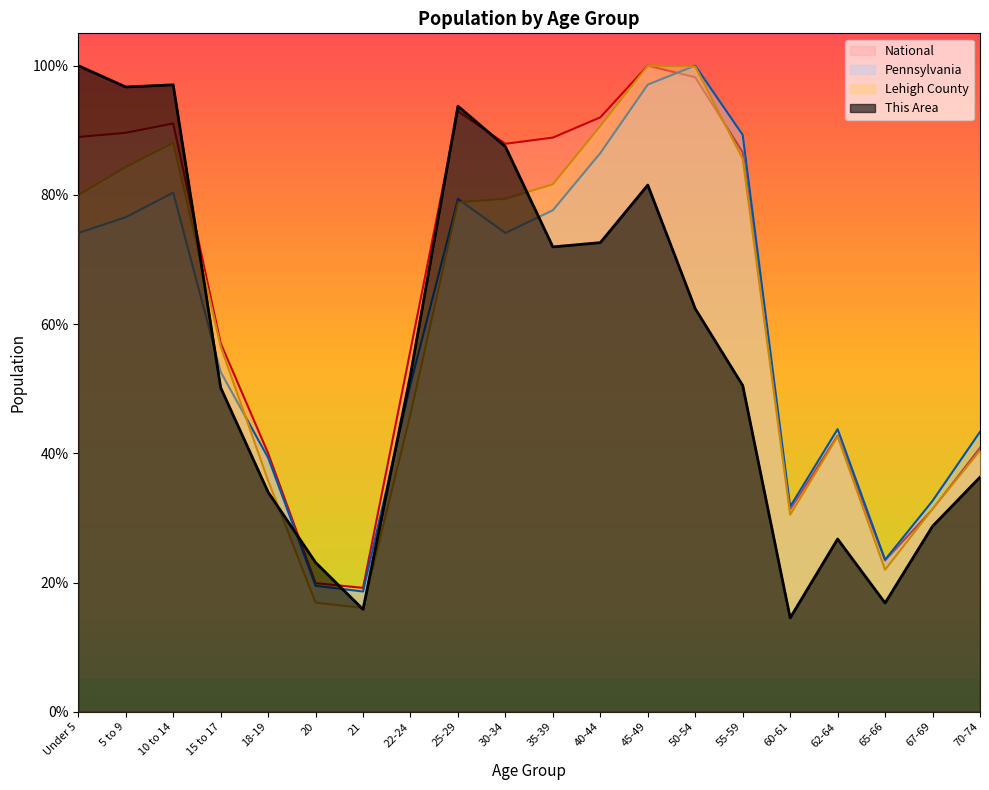

Is it true that Pennsylvania equals 0.8 at 5 to 9?

True